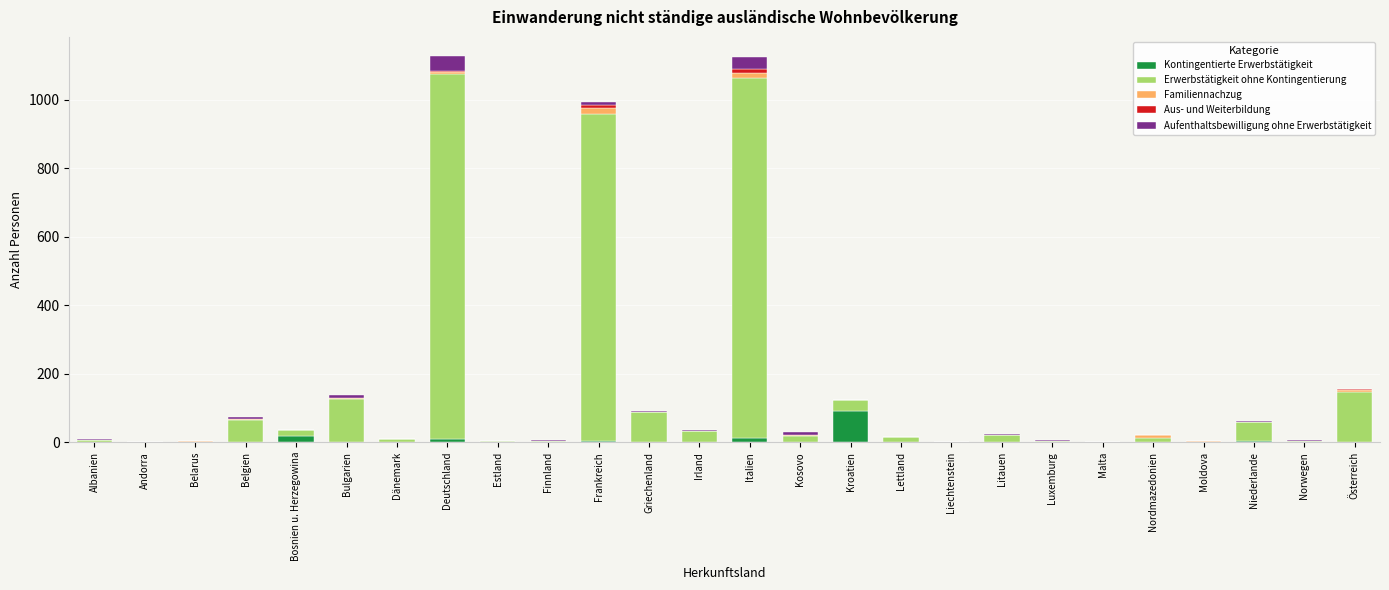

Is it true that Kontingentierte Erwerbstätigkeit equals 59 at Norwegen?

False